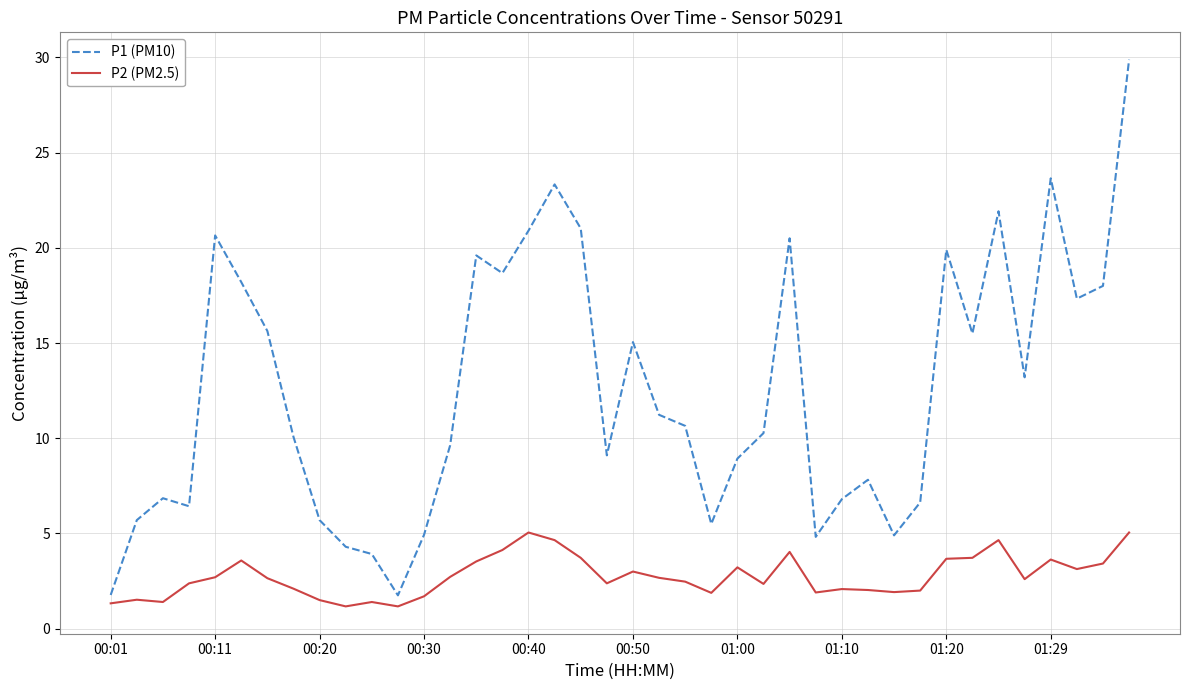

What is the sum of all P2 (PM2.5) values?

110.2